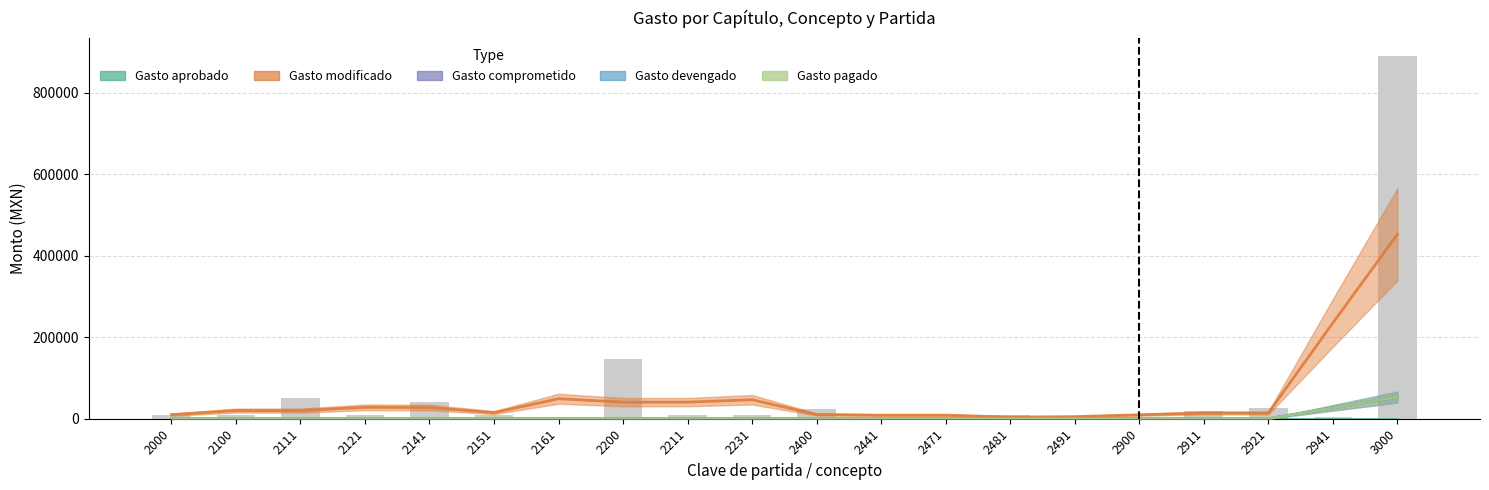

Is it true that Gasto pagado equals -46638 at 2200?

False